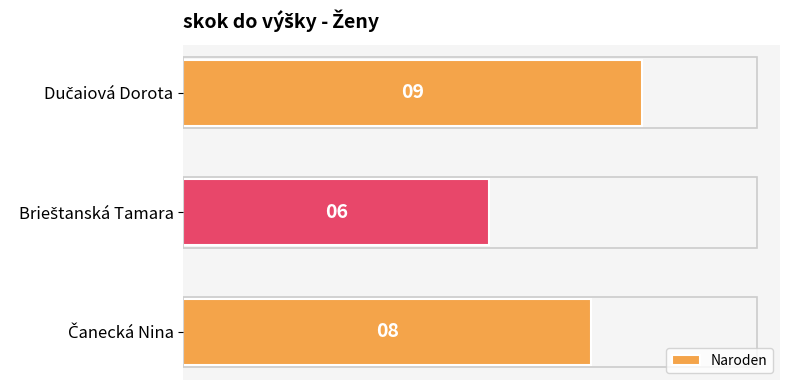

What is the maximum value shown in the chart?

9